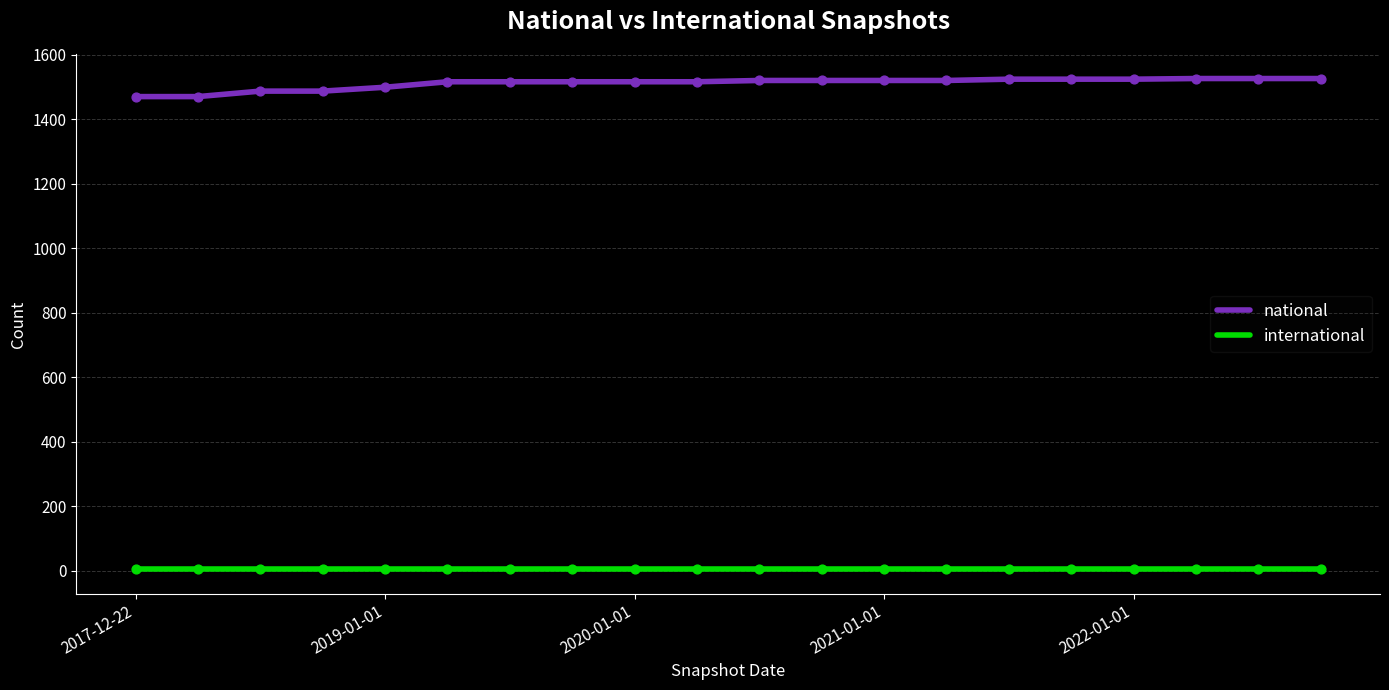

Which series has the largest total across all categories?

national